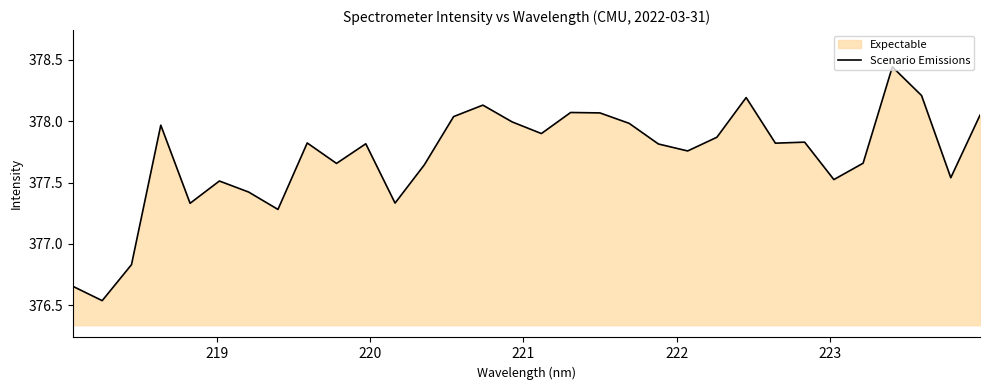

How many series are shown in this chart?

1